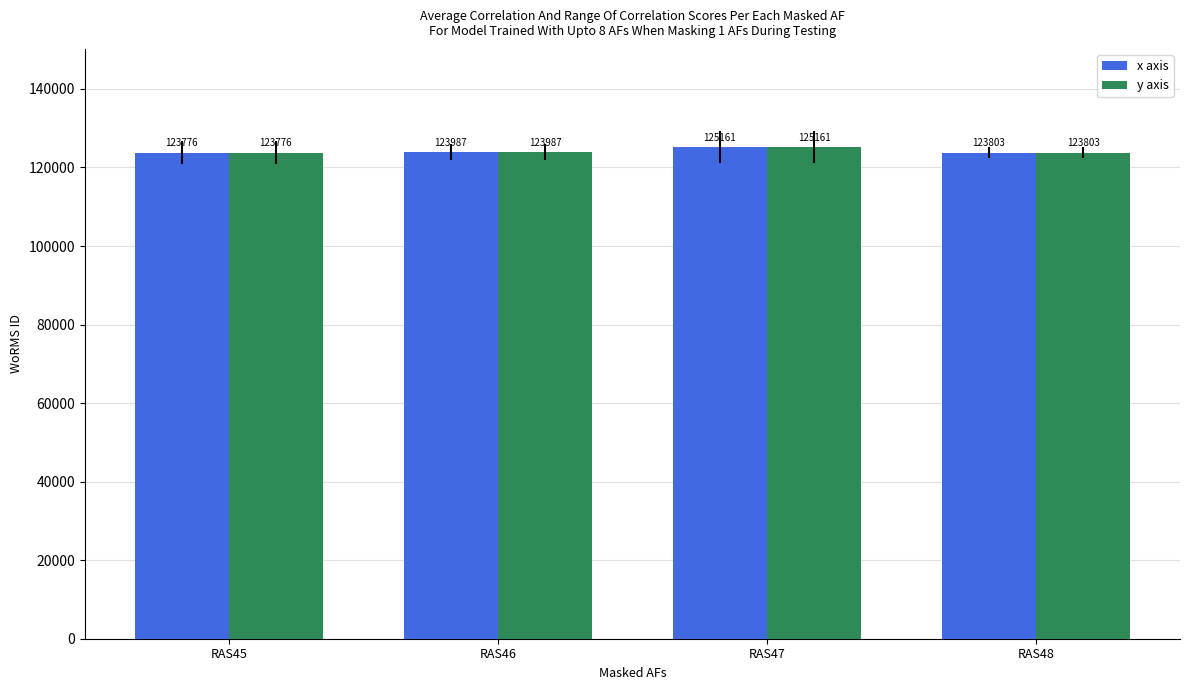

The y axis series shows 123803 at RAS48. True or false?

True